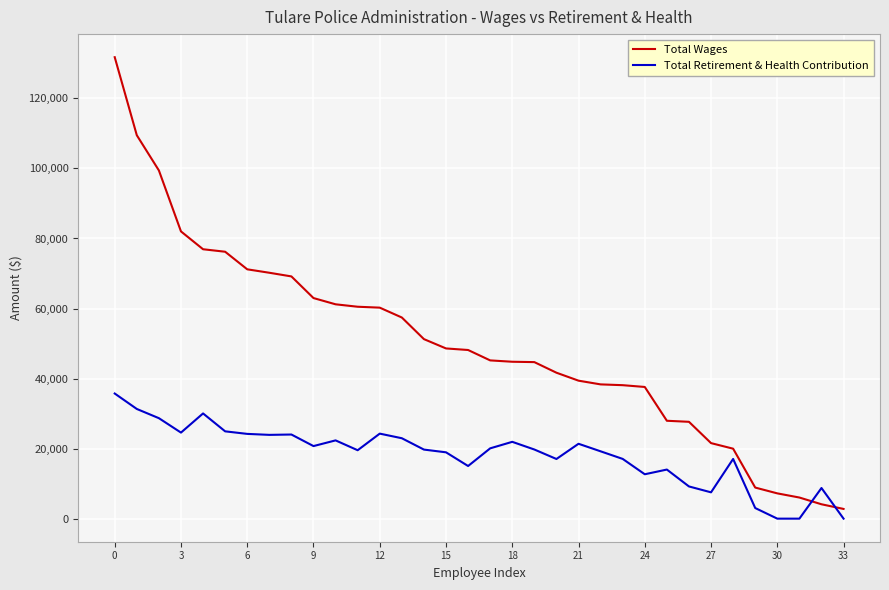

True or false: Total Wages and Total Retirement & Health Contribution cross at least once.

True